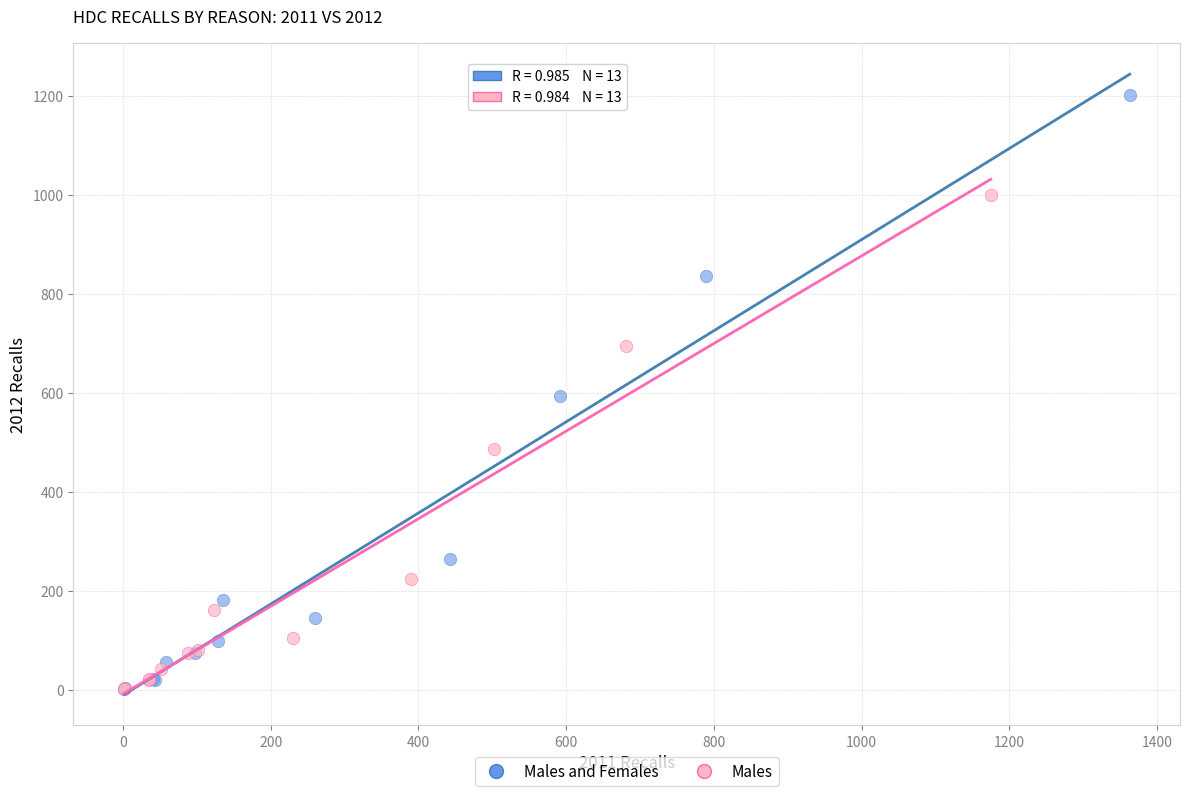

Which series has the largest Y range (max minus min)?

Males and Females